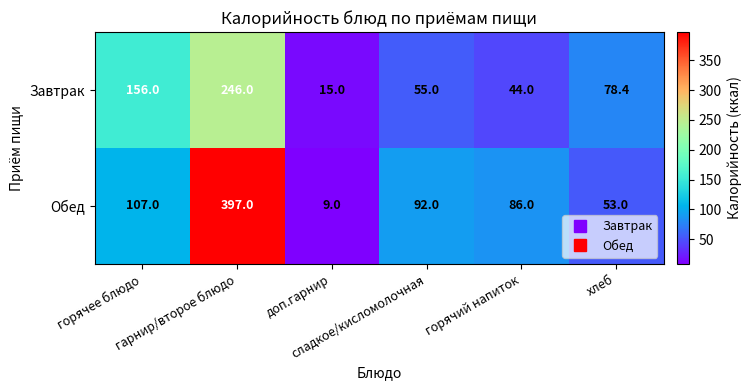

What is the minimum value for Обед?

9.0